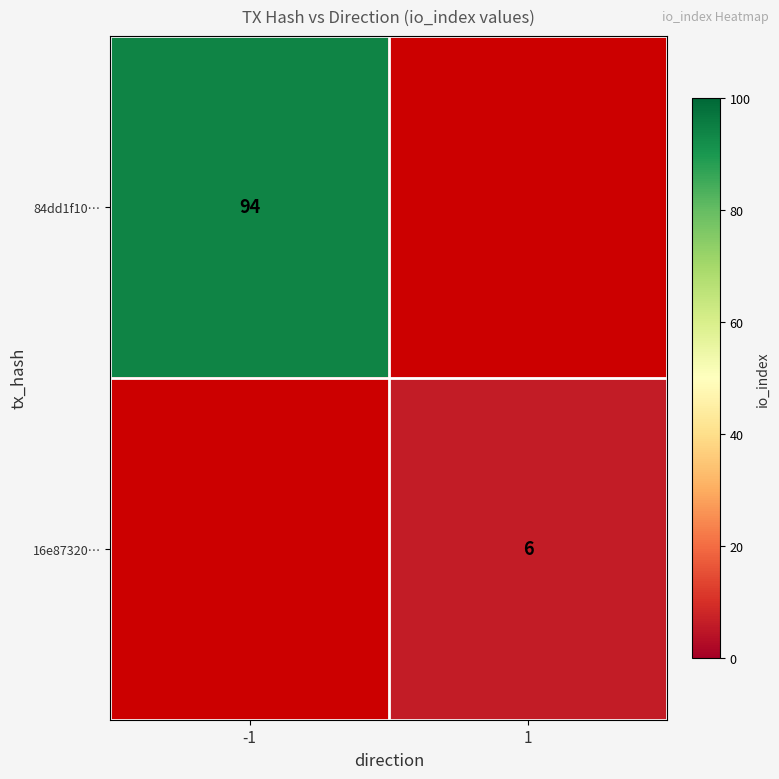

Between 1 and -1, which is larger?

-1